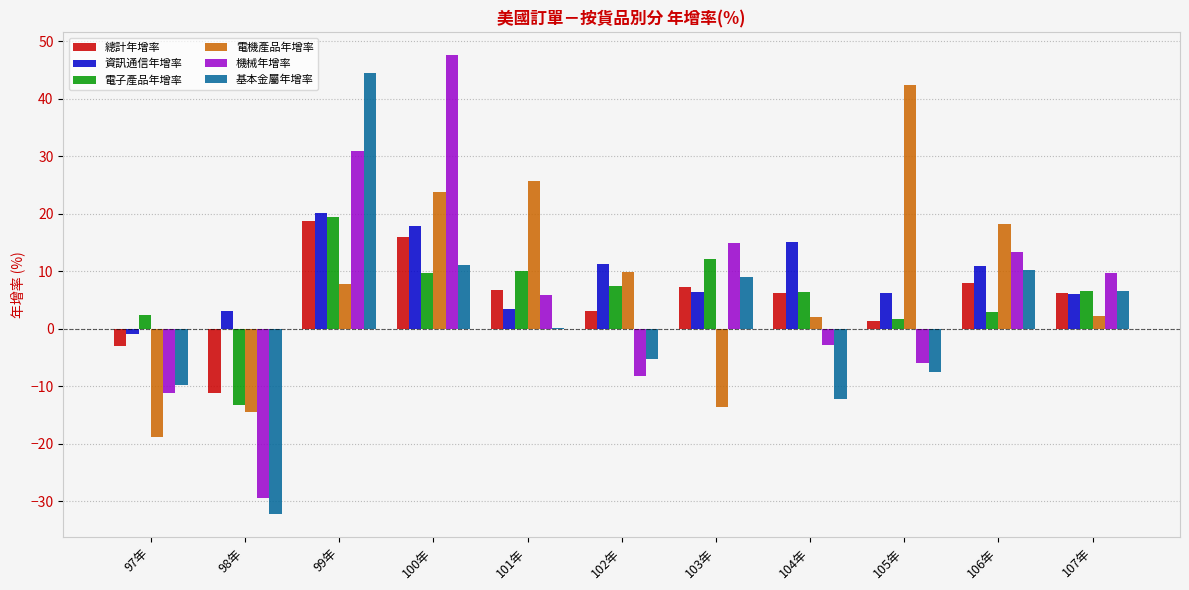

Is it true that 總計年增率 equals 6.3 at 104年?

True